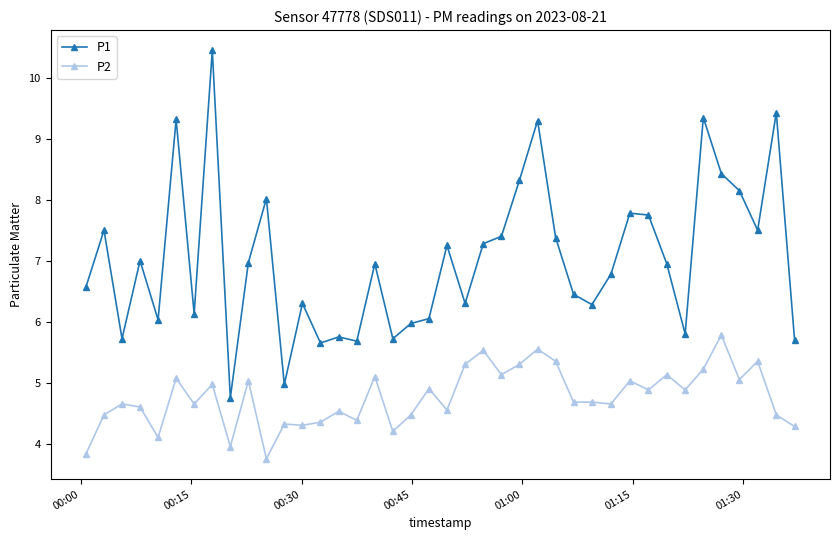

List the series in order of their peak value, highest first.

P1, P2